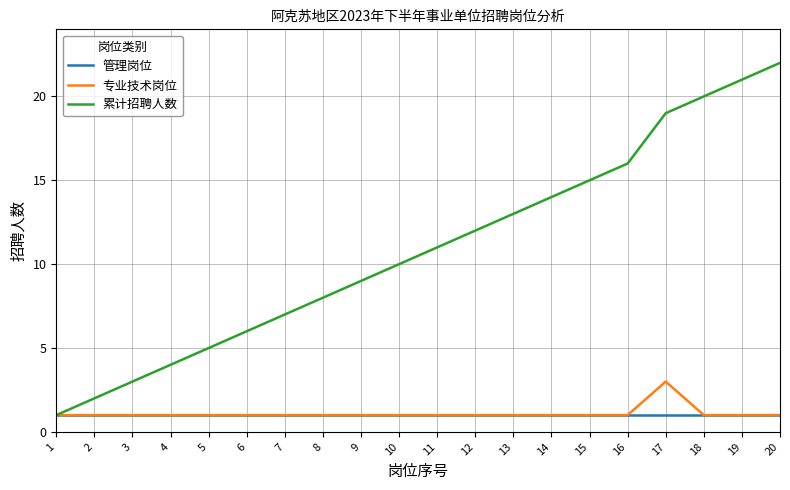

What is the sum of the 累计招聘人数 values at 9 and 17?

28